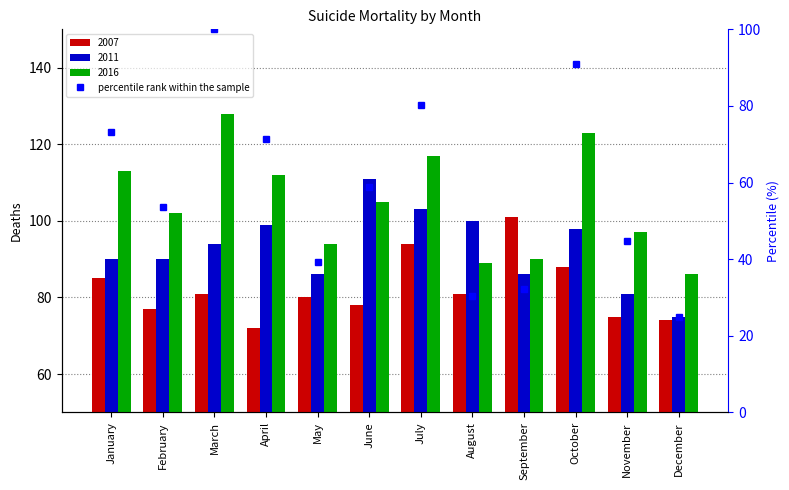

Which category has the lowest value across all series?

December